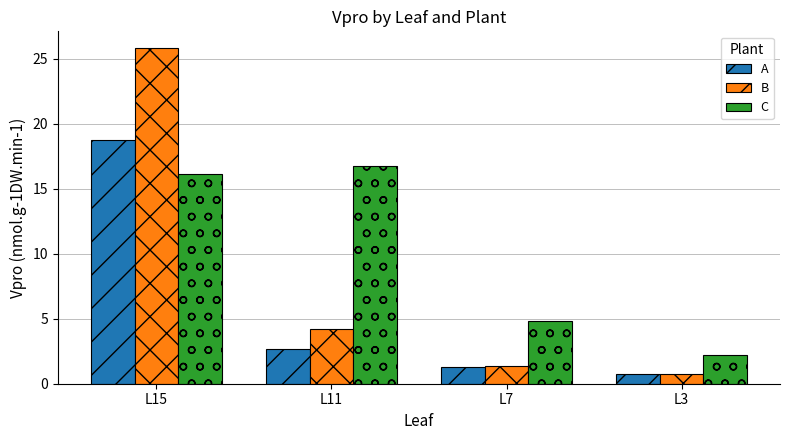

At which label is C closest to 9?

L7